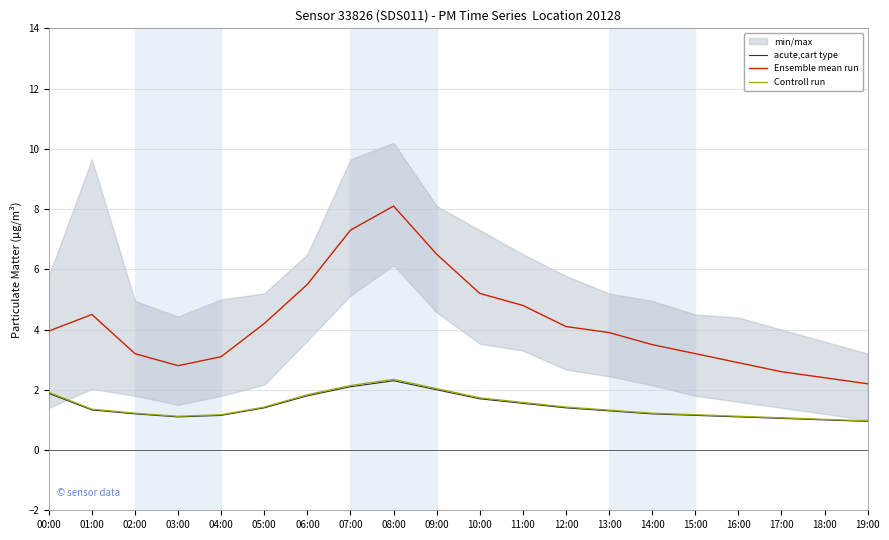

What is the difference between the maximum and second lowest values in the Ensemble mean run series?

5.7